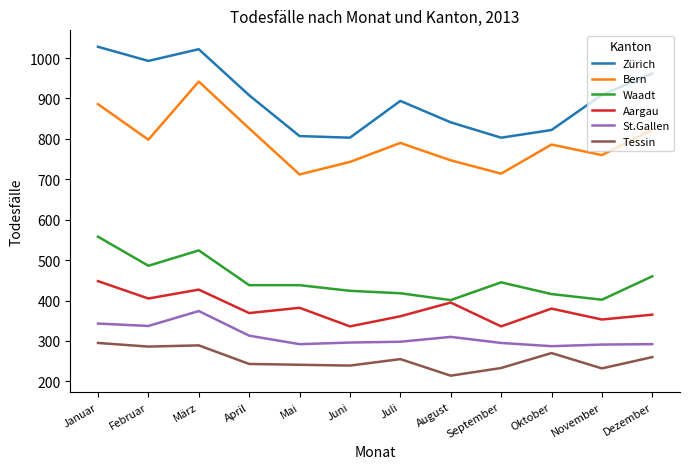

List the series in order of their peak value, lowest first.

Tessin, St.Gallen, Aargau, Waadt, Bern, Zürich